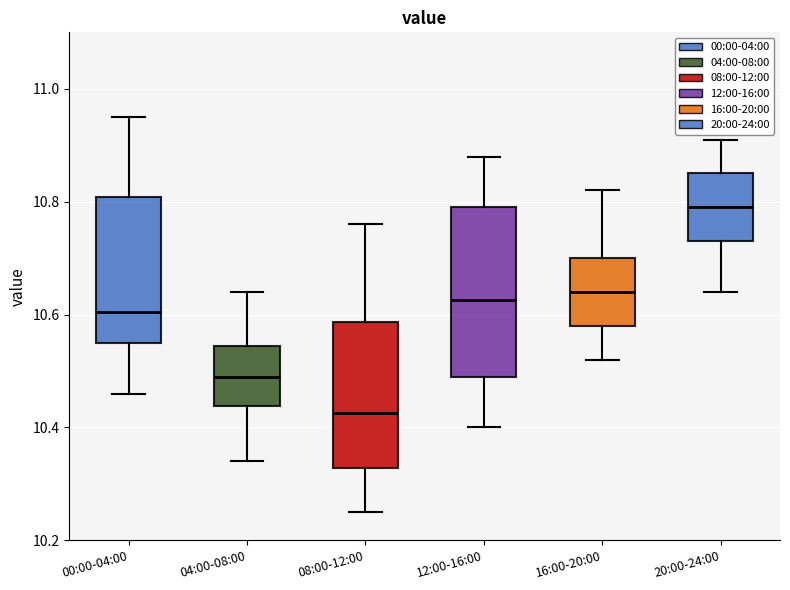

Which box's median line is the lowest?

08:00-12:00